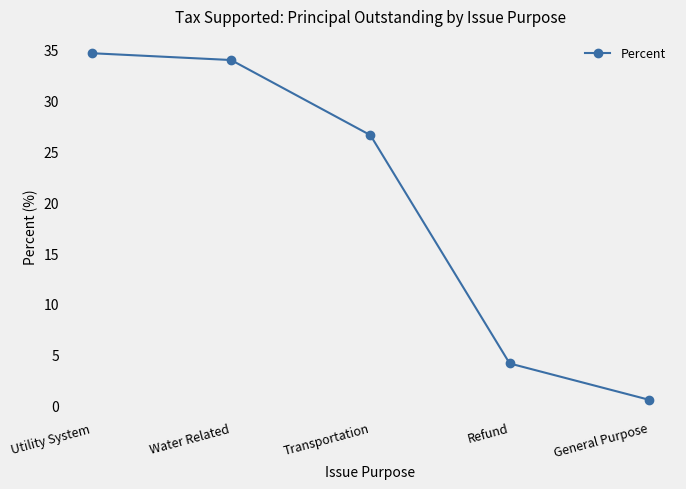

Where is the data nearest to the value 17?

Transportation